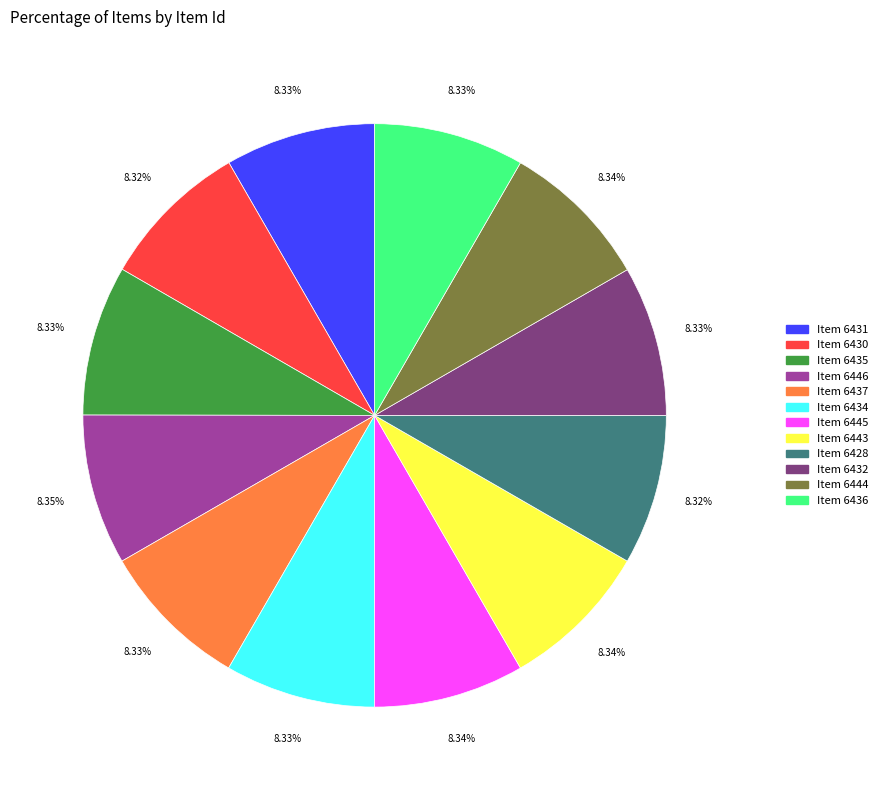

Does any single category account for the majority?

No